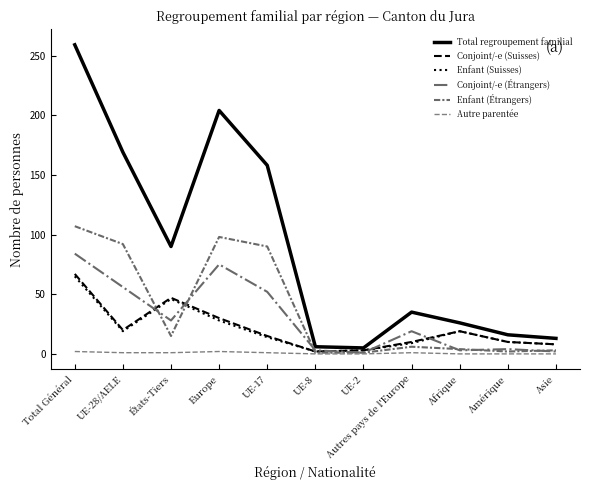

What position from the right is Autres pays de l'Europe?

4